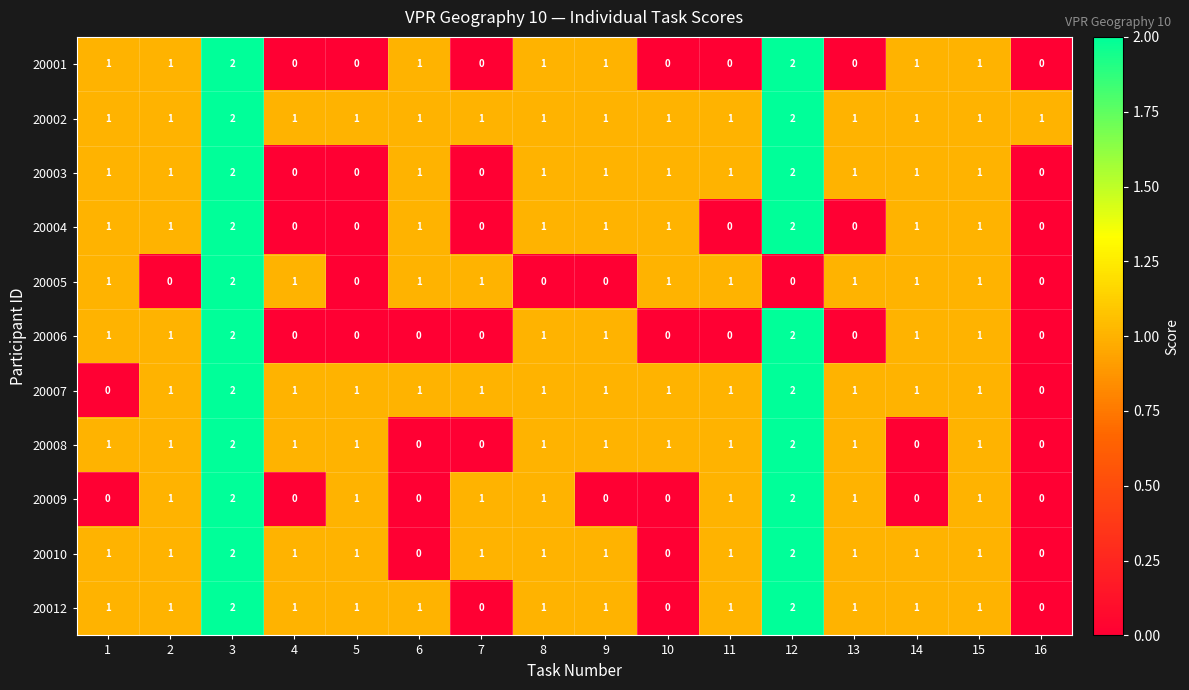

What is the sum of all 20006 values?

10